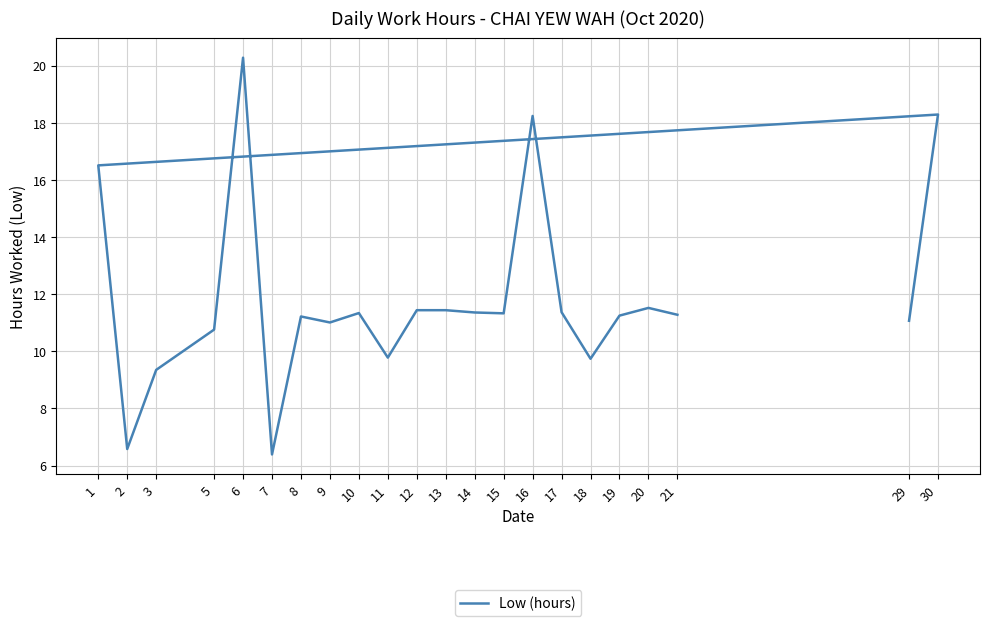

Rank the categories by value from highest to lowest.

6, 30, 16, 1, 20, 12, 13, 17, 14, 10, 15, 21, 19, 8, 29, 9, 5, 11, 18, 3, 2, 7